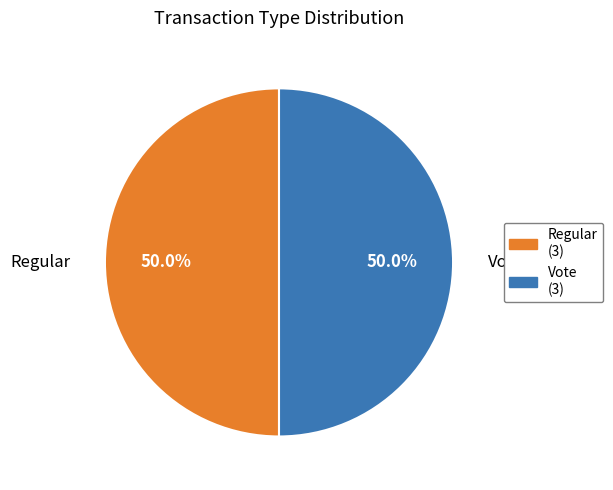

How many slices are in this pie chart?

2